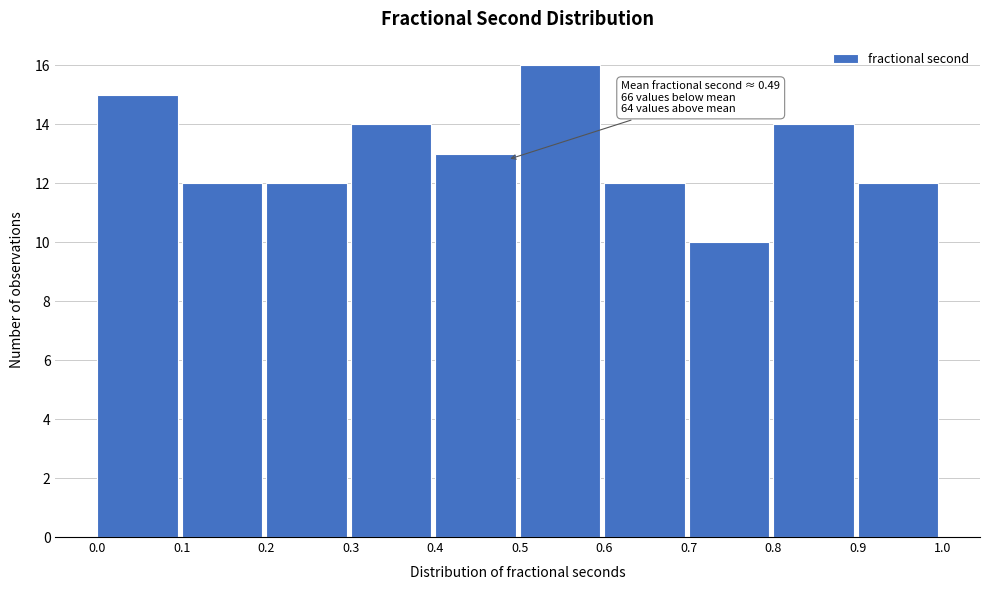

Over which range of the x-axis is the bar tallest?

0.5 to 0.6